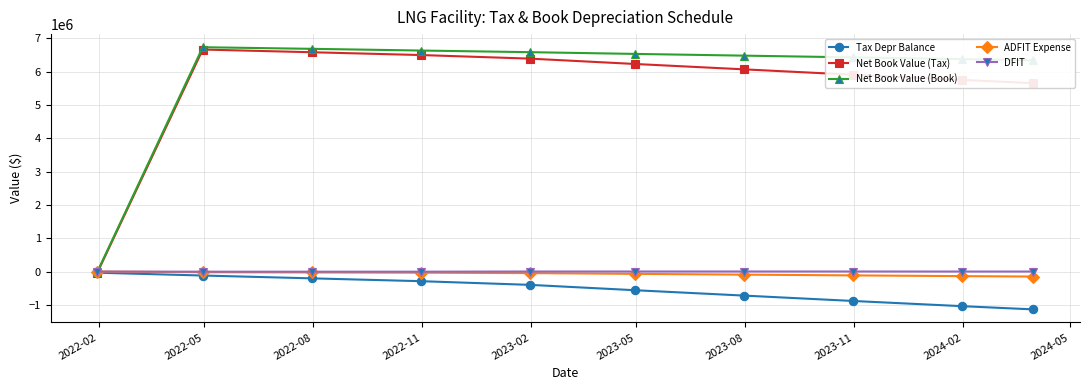

Which series has the widest spread of values?

Net Book Value (Book)